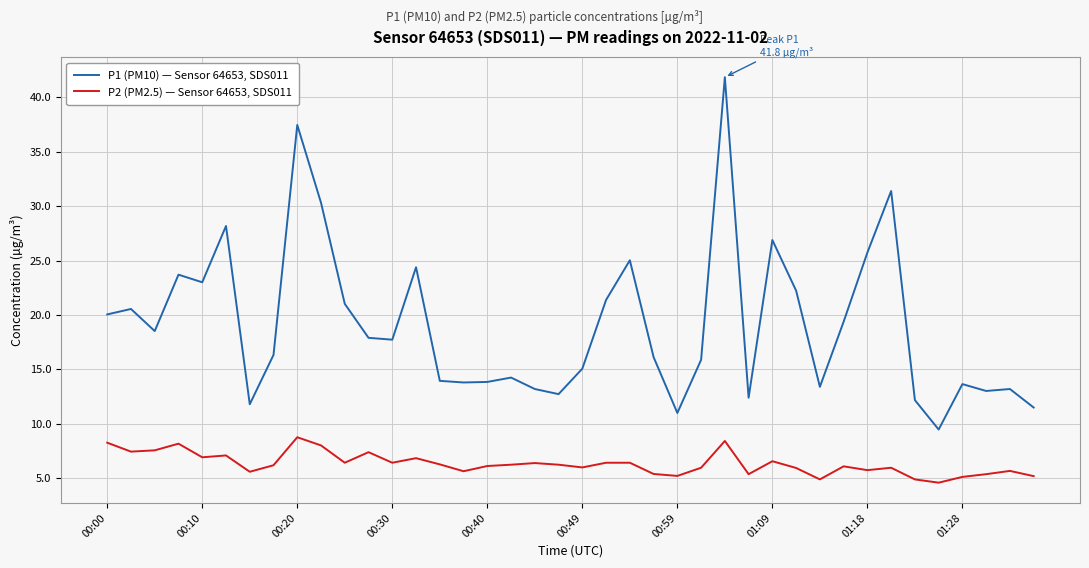

Rank the series by their maximum value, from lowest to highest.

P2 (PM2.5) — Sensor 64653, SDS011, P1 (PM10) — Sensor 64653, SDS011